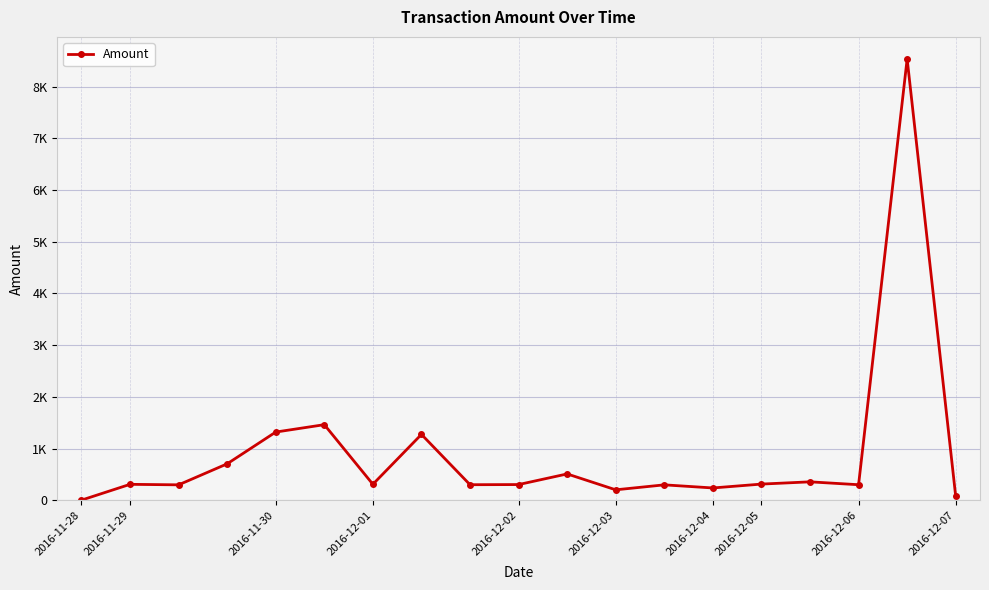

Does the chart have visible grid lines?

Yes